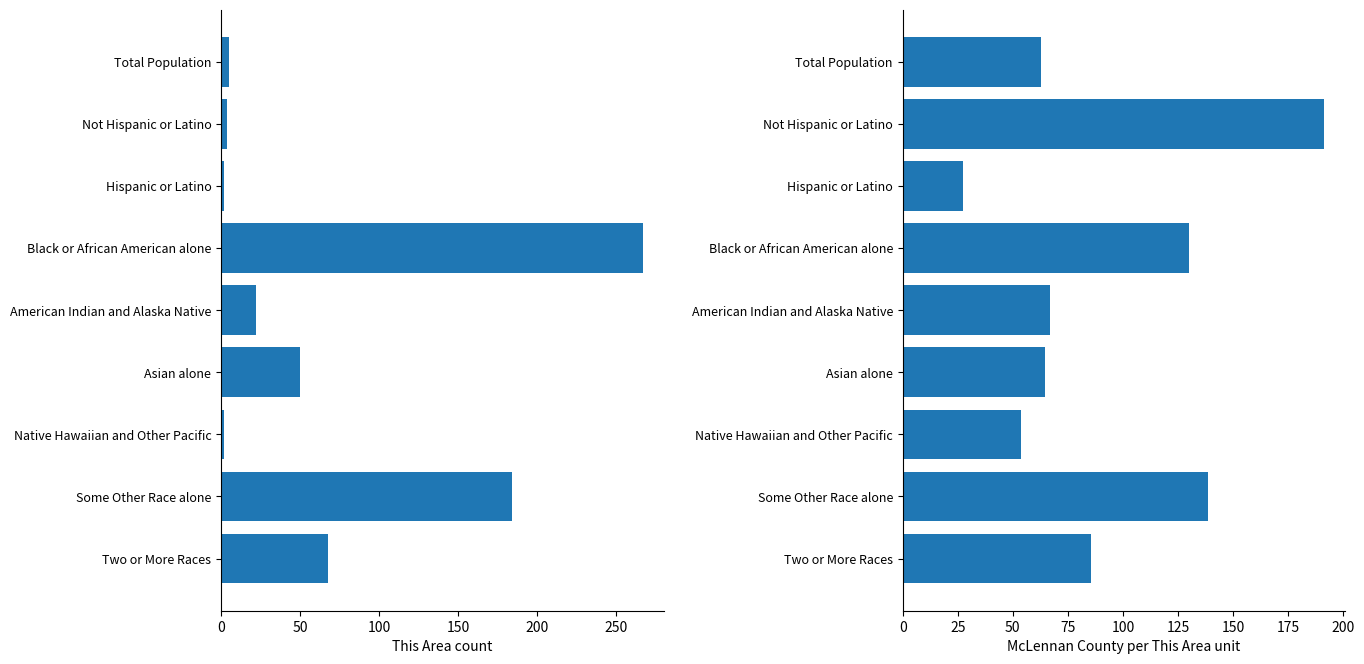

Between Total Population and American Indian and Alaska Native, which series saw the biggest shift?

This Area